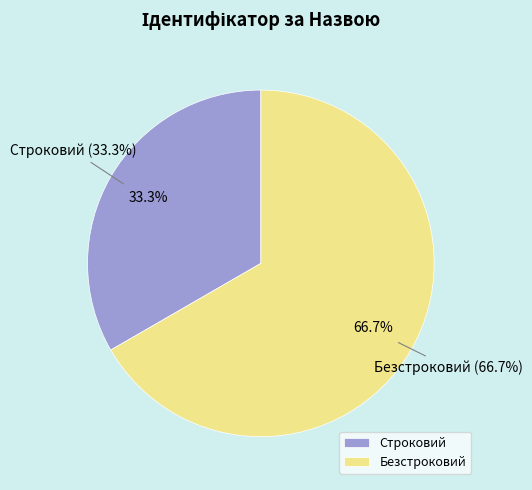

To the nearest percent, what is the difference between the largest and smallest slice percentages?

33%